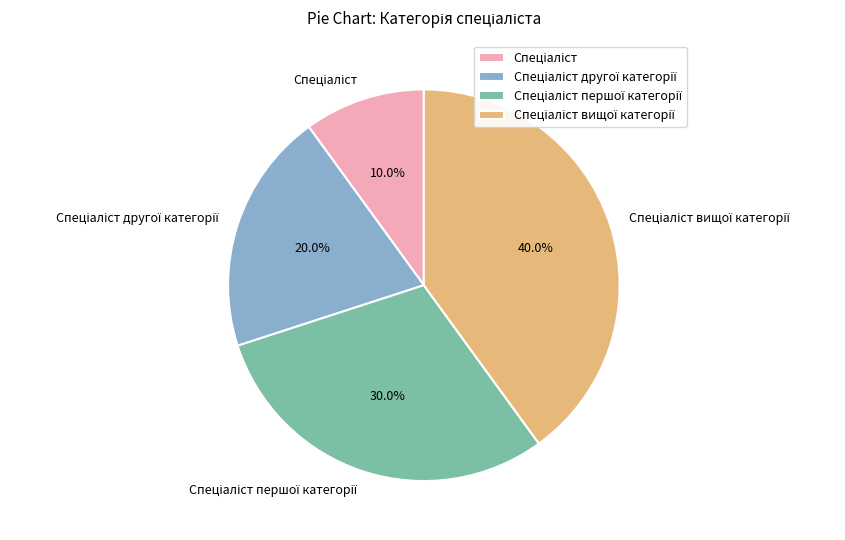

Does any single category account for the majority?

No